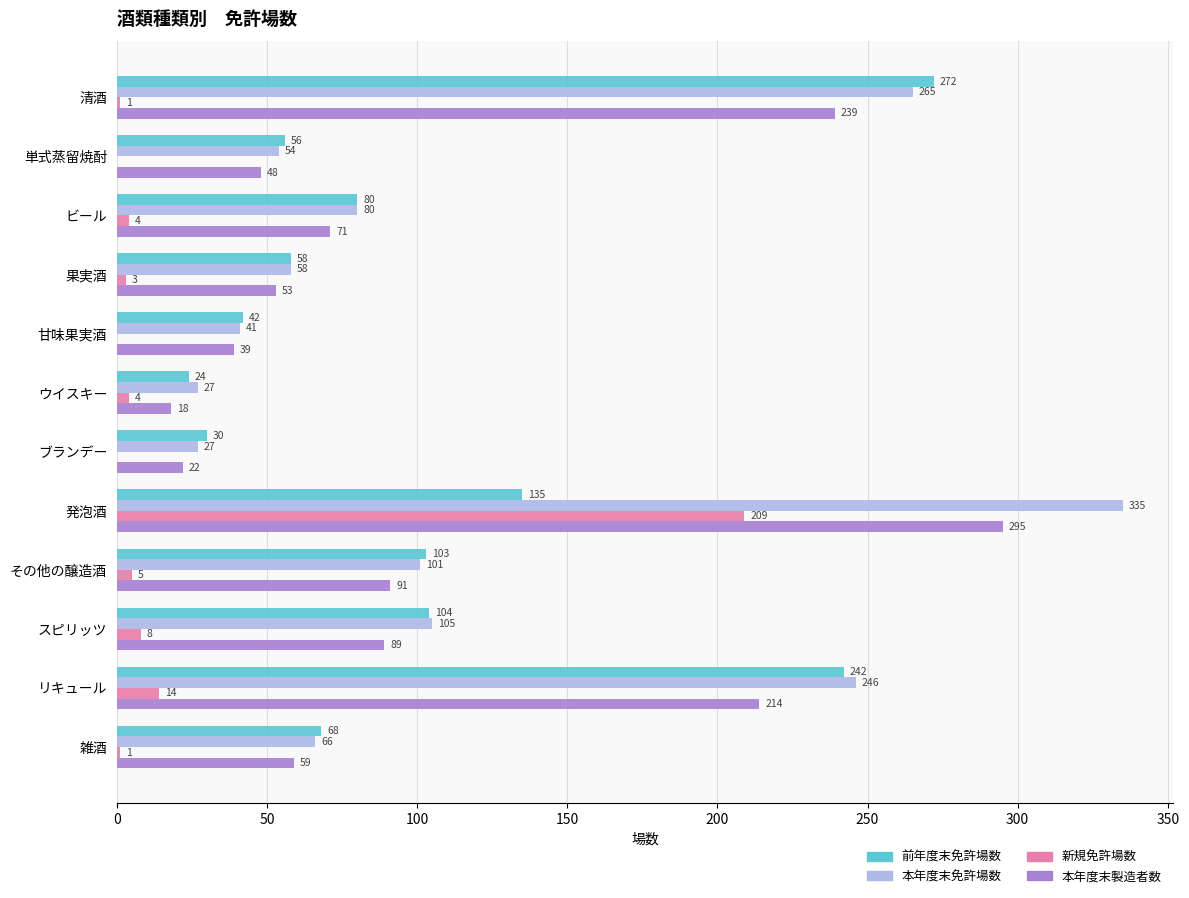

Which series has the largest total across all categories?

本年度末免許場数